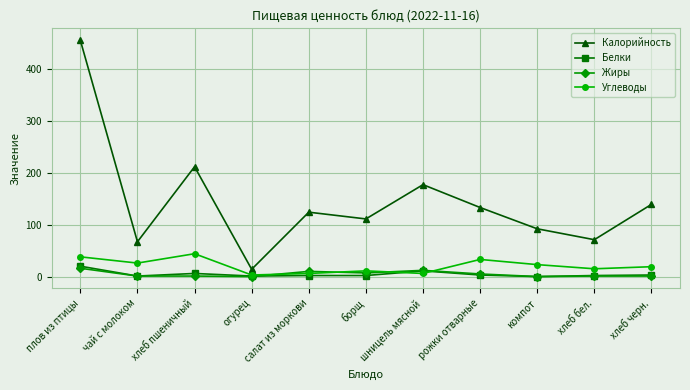

Which label corresponds to the largest value in the chart?

плов из птицы